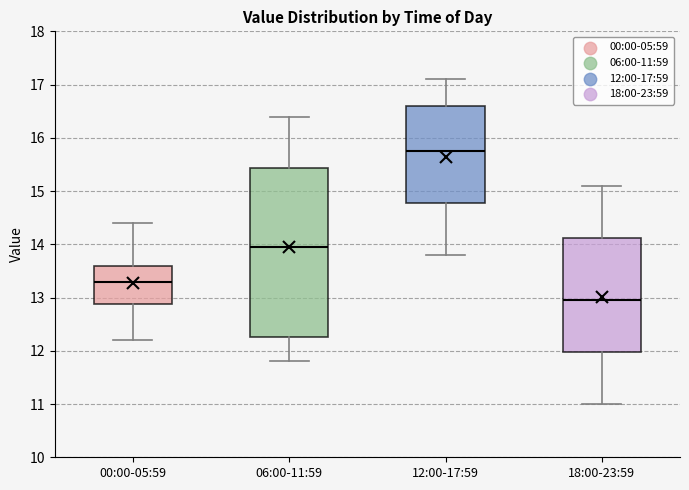

Reading left to right, transcribe this box plot: for each box, give where its median line is, the range the box spans, and where its two whiskers end, as read against the y-axis. The values are not printed on the chart, so give them approximately, as read against the axis.

00:00-05:59: median 13.3, box 12.9 to 13.6, whiskers 12.2 to 14.4
06:00-11:59: median 14.0, box 12.3 to 15.4, whiskers 11.8 to 16.4
12:00-17:59: median 15.8, box 14.8 to 16.6, whiskers 13.8 to 17.1
18:00-23:59: median 13.0, box 12.0 to 14.1, whiskers 11.0 to 15.1